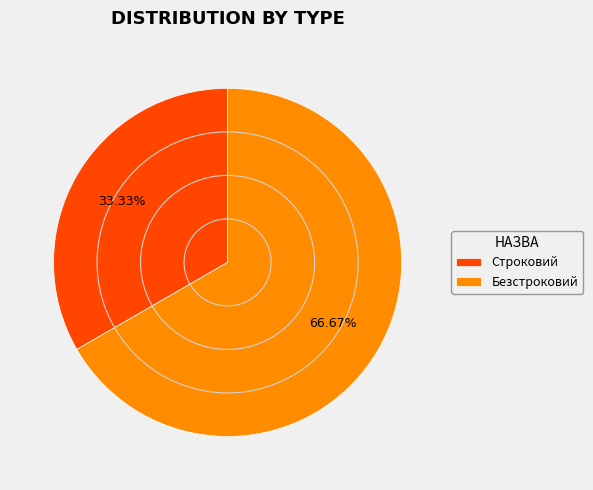

To the nearest percent, what is the combined percentage of Строковий and Безстроковий?

100%